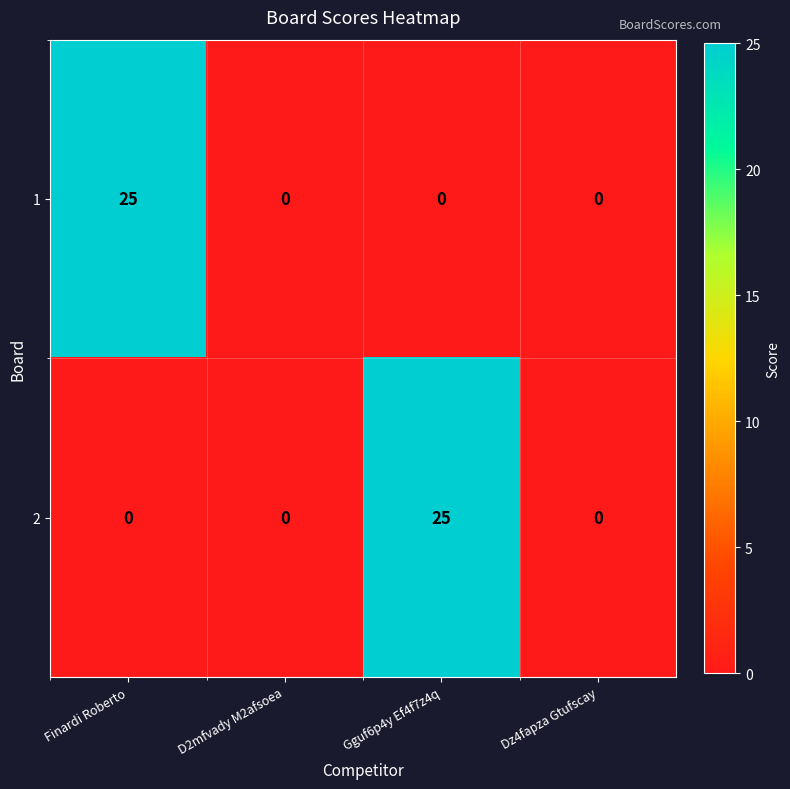

What is the spread (max minus min) of values at Finardi Roberto?

25